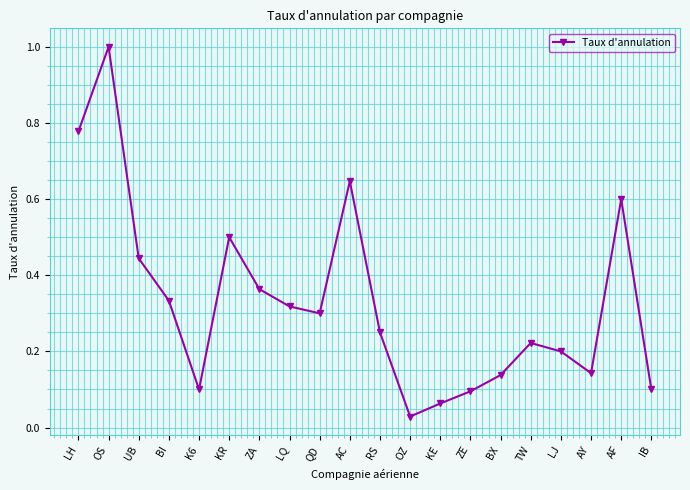

What is the difference between the second highest and minimum values?

0.7